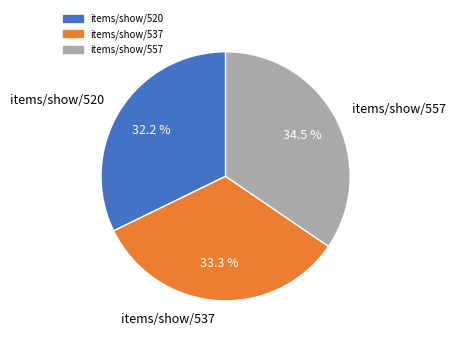

Approximately how many times larger is the value at items/show/520 compared to items/show/537?

1.0